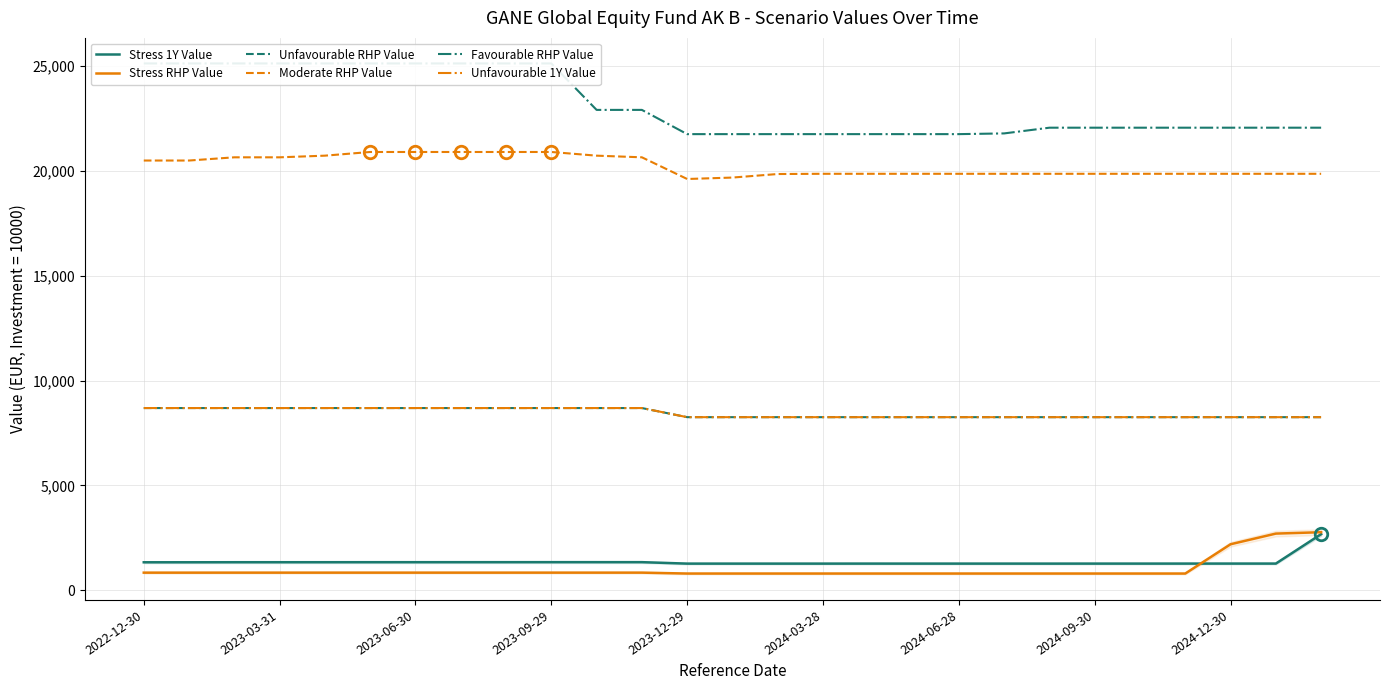

Between which two adjacent categories do Stress 1Y Value and Stress RHP Value first intersect?

23 and 24